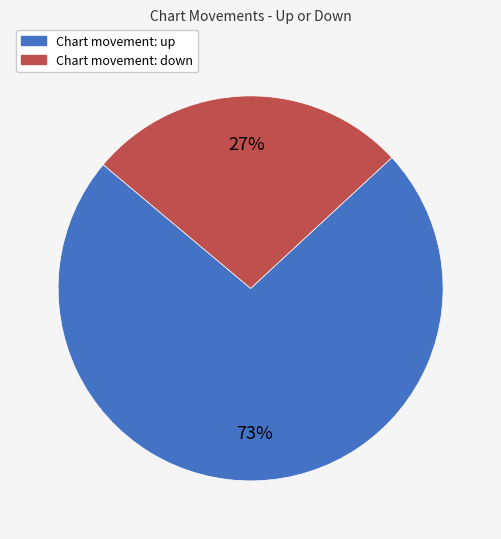

How many slices are in this pie chart?

2